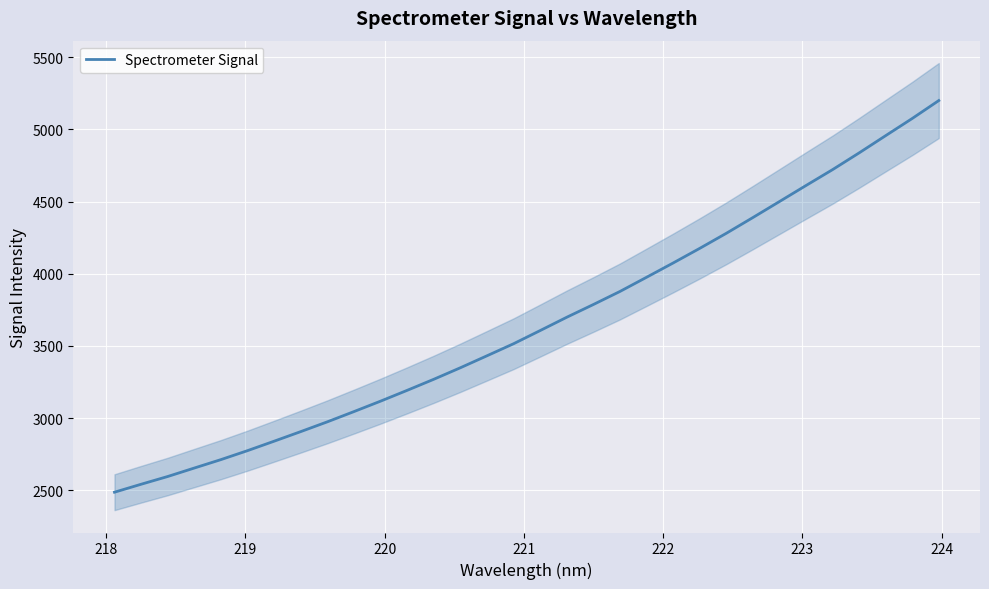

What is the minimum value for Spectrometer Signal?

2486.5